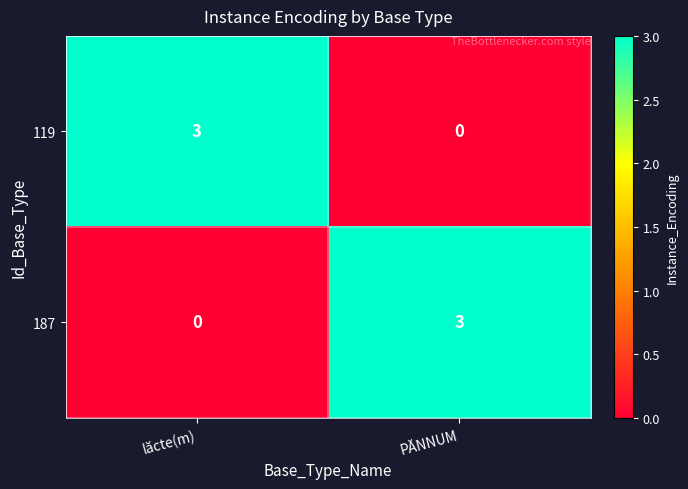

At which label is 187 closest to 1?

lăcte(m)